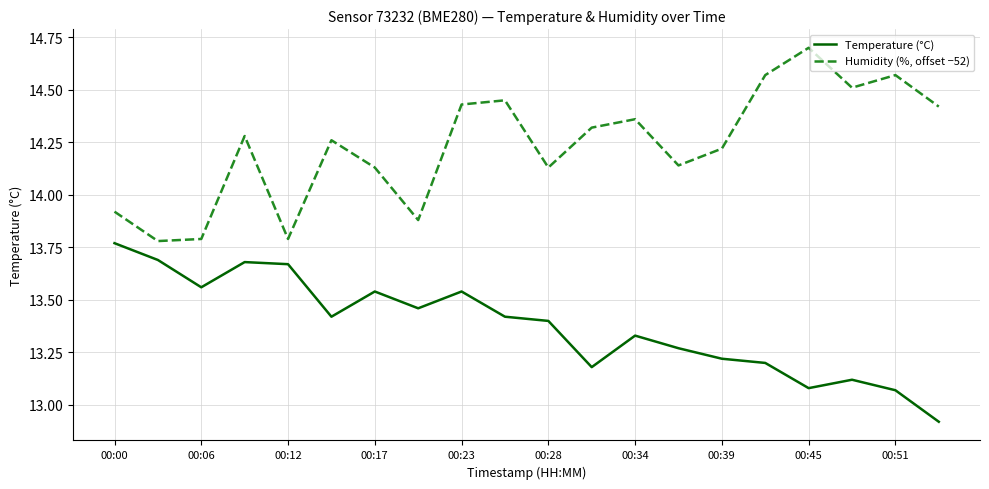

What is the difference between the maximum and minimum values in the Humidity (%, offset −52) series?

0.9